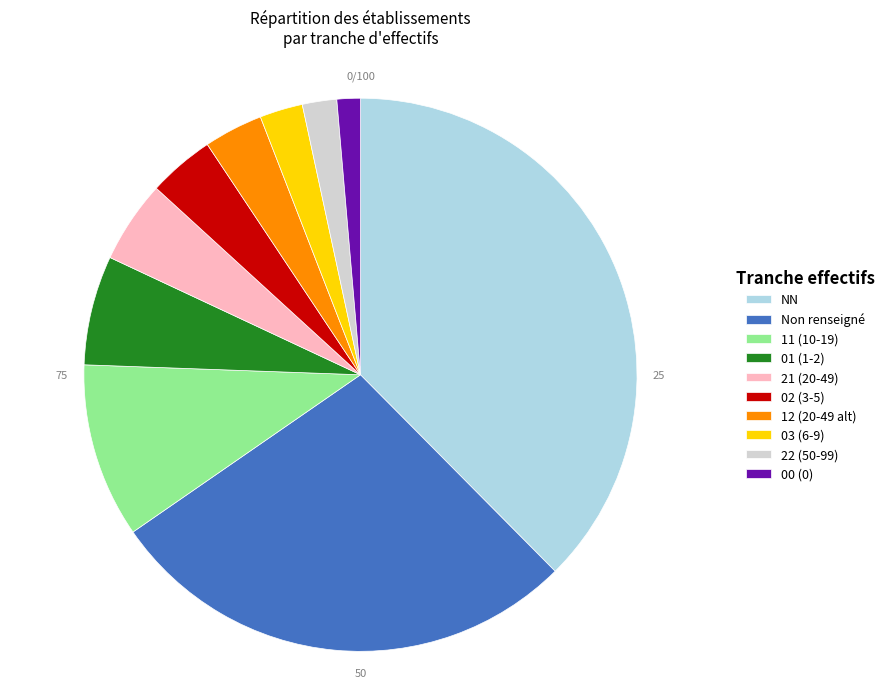

Does any single category account for the majority?

No